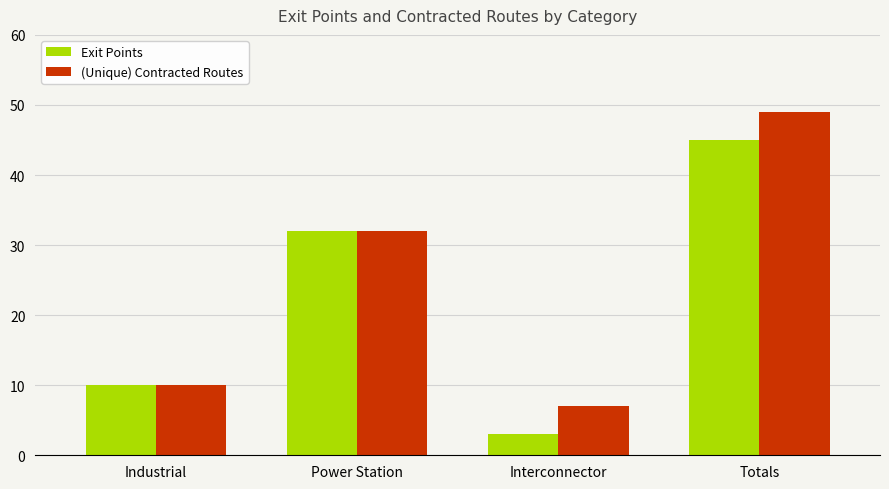

At Totals, list the series in order from smallest to largest.

Exit Points, (Unique) Contracted Routes